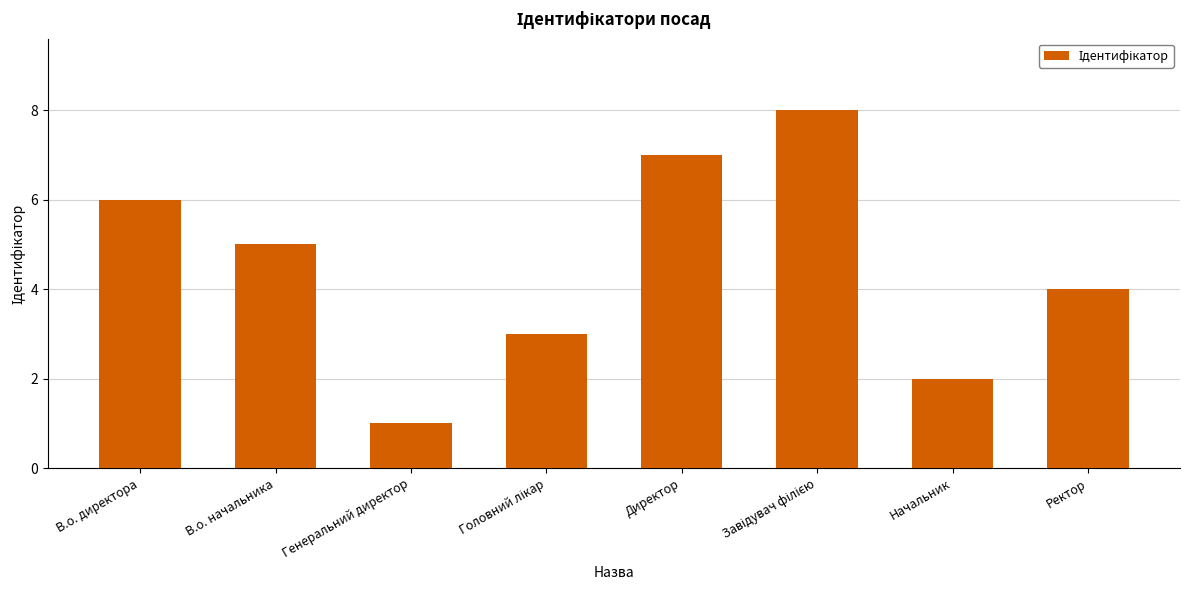

At which category does the chart reach its minimum across all series?

Генеральний директор